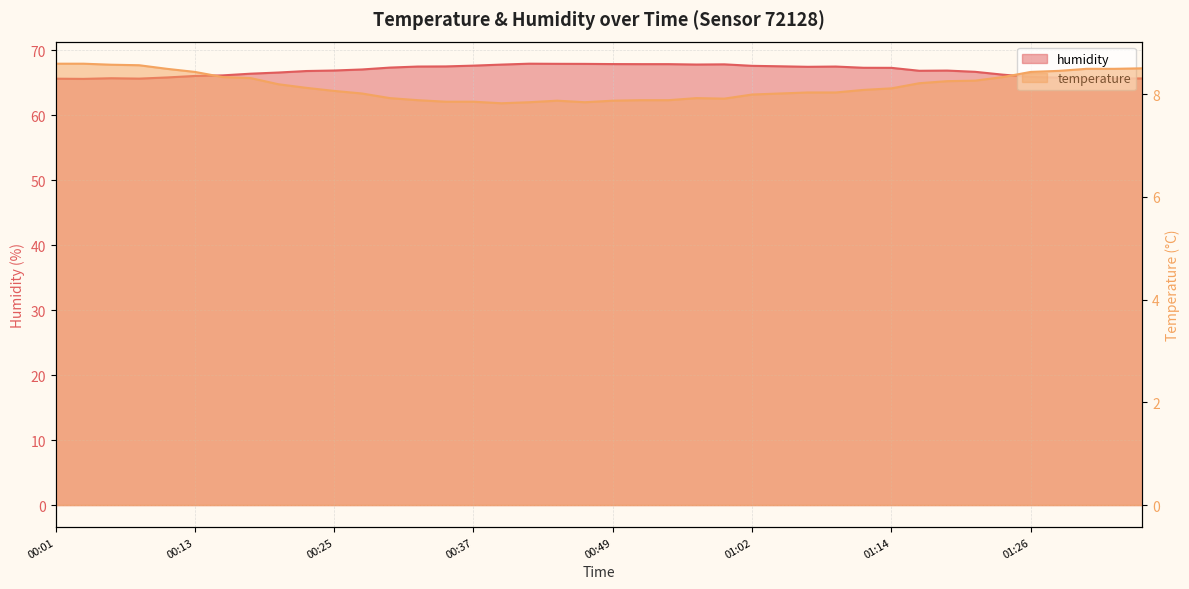

What is the difference between the maximum and minimum values in the temperature series?

0.8